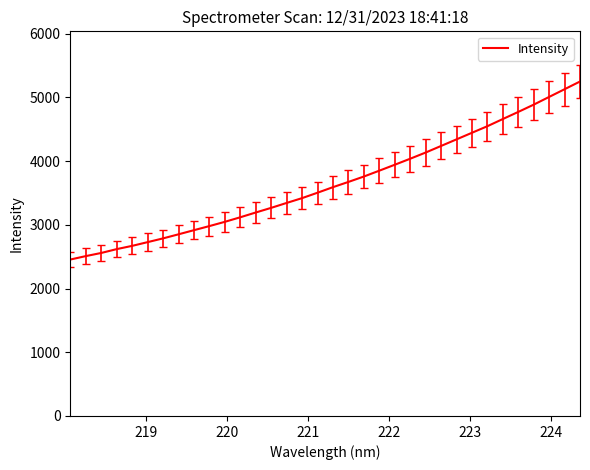

What is the maximum value shown in the chart?

5248.5